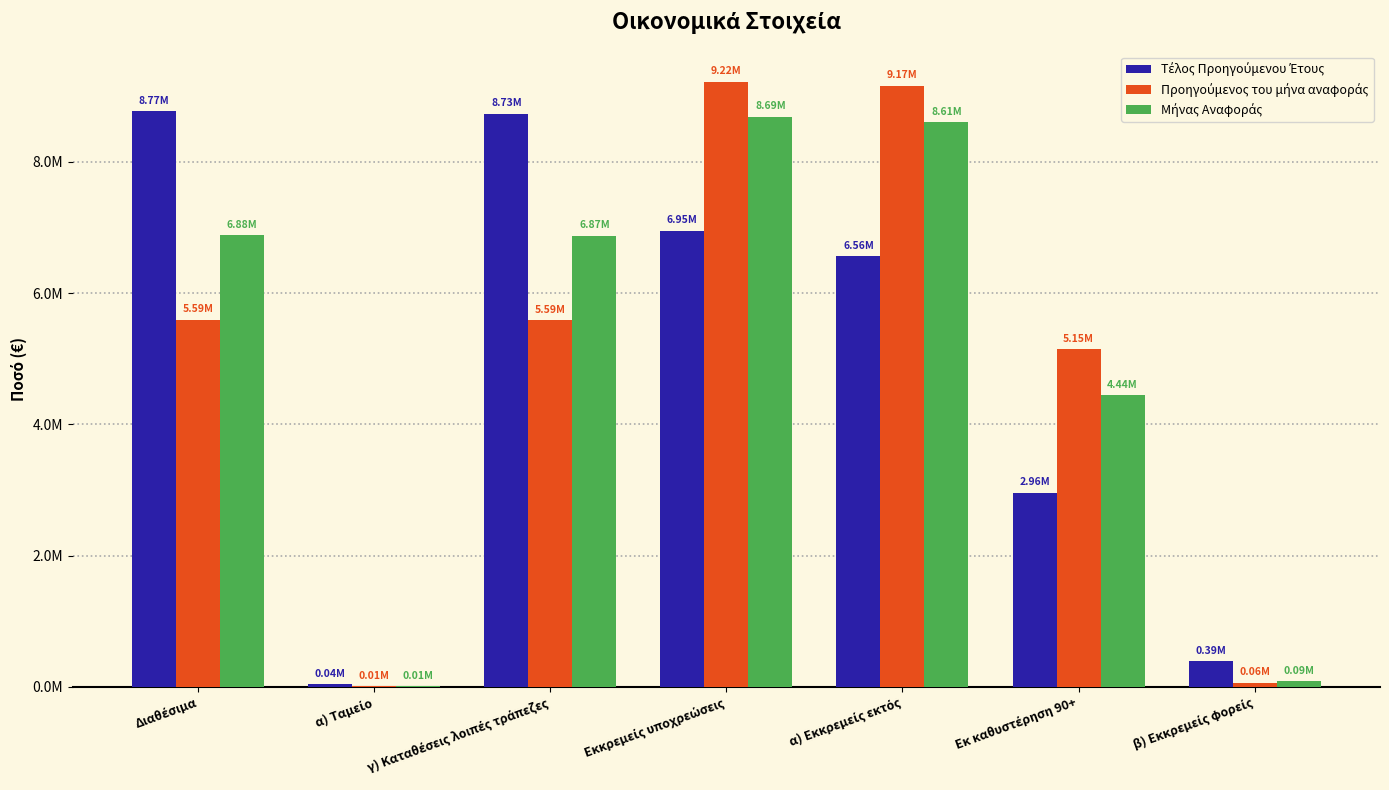

Rank the series by their average value, from lowest to highest.

Τέλος Προηγούμενου Έτους, Προηγούμενος του μήνα αναφοράς, Μήνας Αναφοράς